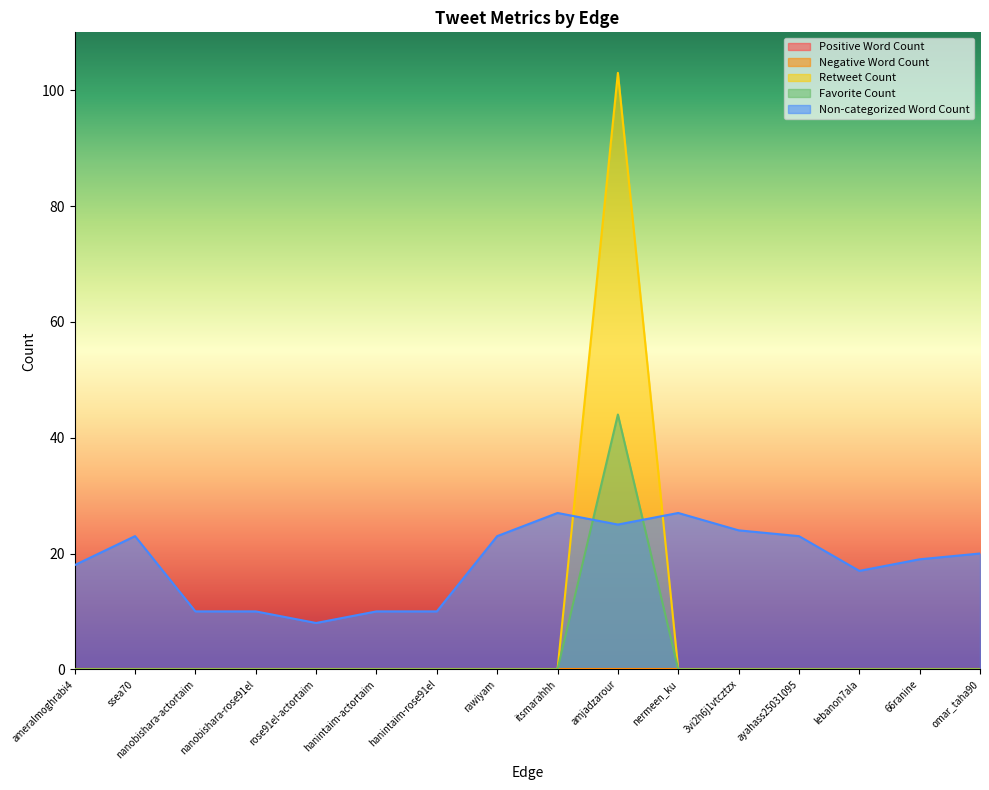

Which series has the largest total across all categories?

Non-categorized Word Count